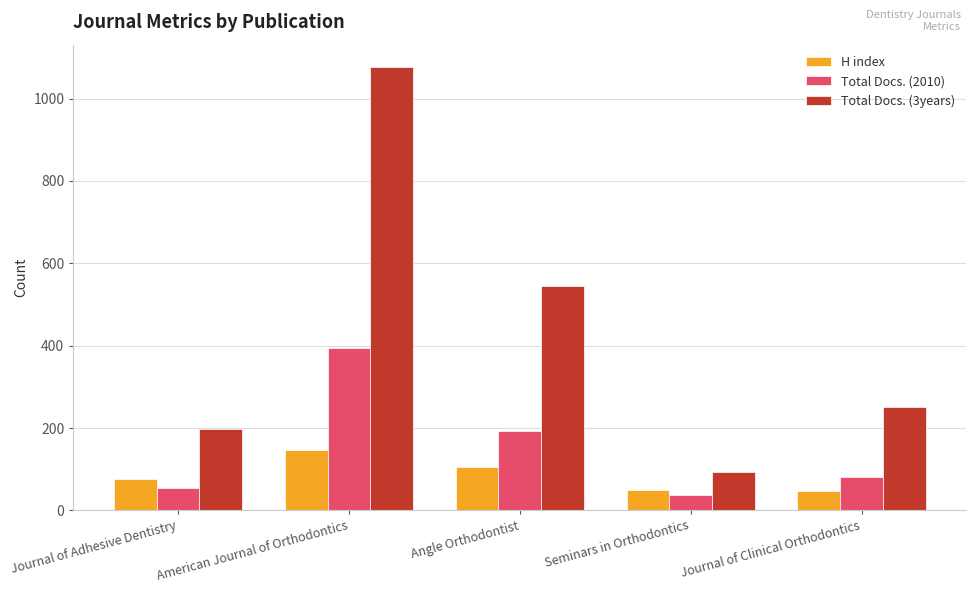

At which label is H index closest to 97?

Angle Orthodontist